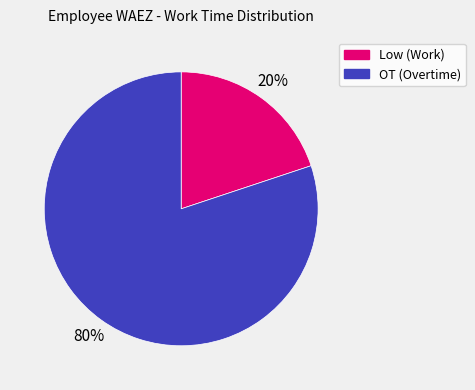

True or false: Low (Work) accounts for 32% of the total.

False